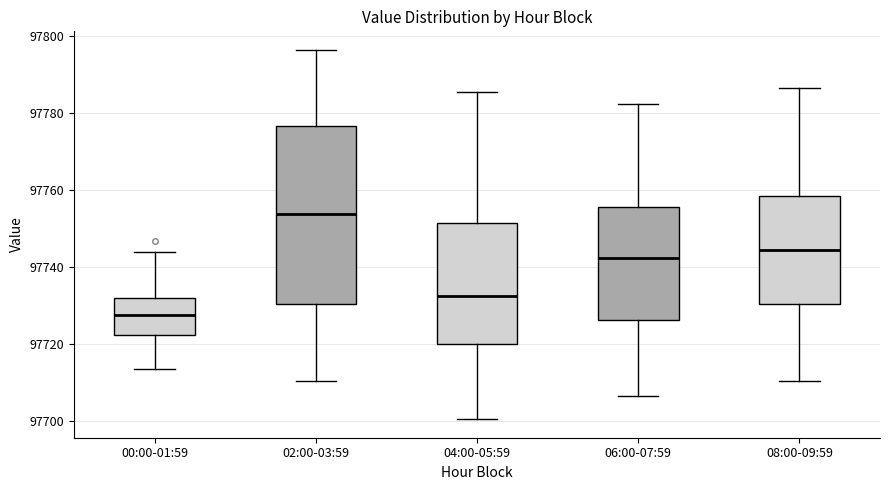

Reading left to right, read every box against the y-axis: the position of its median line, the range the box covers, and the ends of its whiskers. The values are not printed on the chart, so give them approximately, as read against the axis.

00:00-01:59: median 97728, box 97722 to 97732, whiskers 97714 to 97744
02:00-03:59: median 97754, box 97730 to 97776, whiskers 97710 to 97796
04:00-05:59: median 97732, box 97720 to 97752, whiskers 97700 to 97786
06:00-07:59: median 97742, box 97726 to 97756, whiskers 97706 to 97782
08:00-09:59: median 97744, box 97730 to 97758, whiskers 97710 to 97786